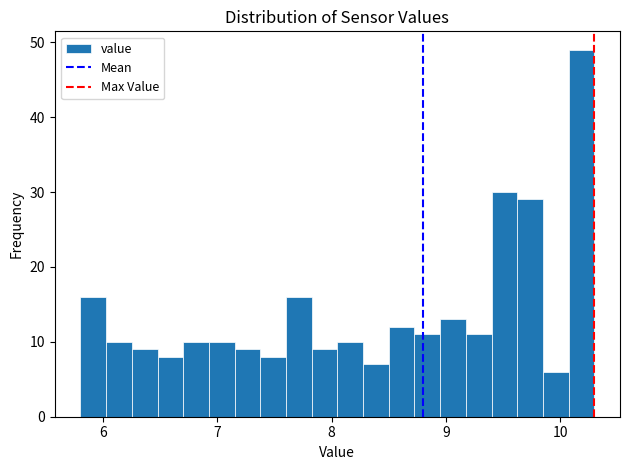

Read against the x-axis, roughly where is the centre of the tallest bar?

10.2